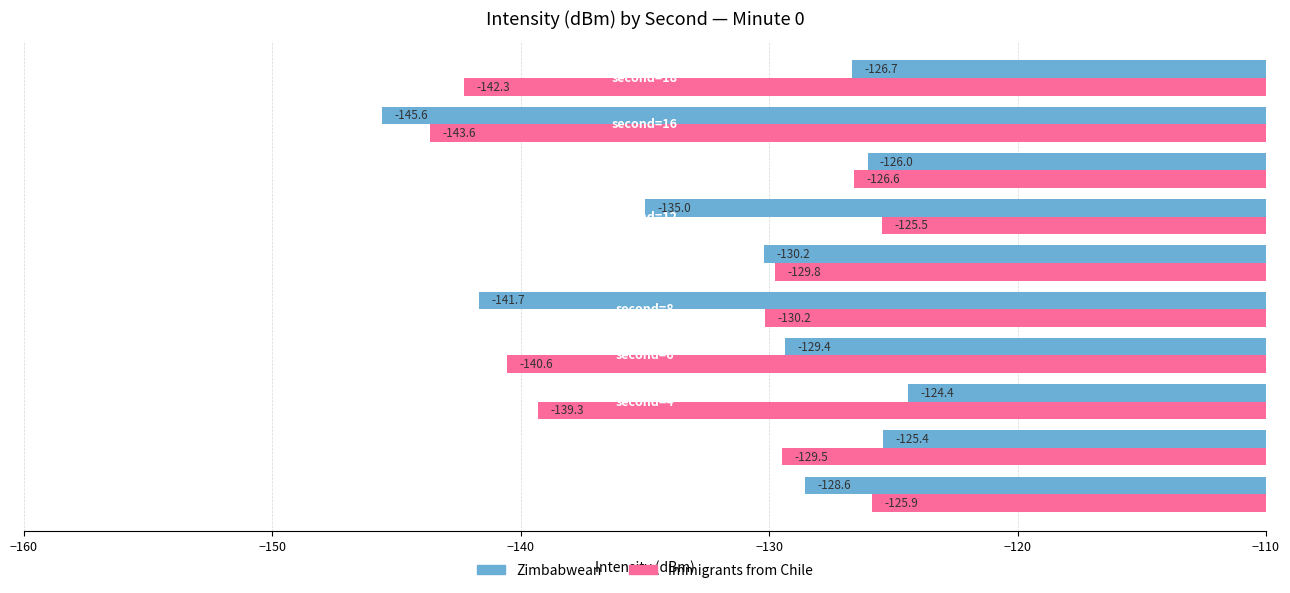

List the series in order of their peak value, lowest first.

Immigrants from Chile, Zimbabwean